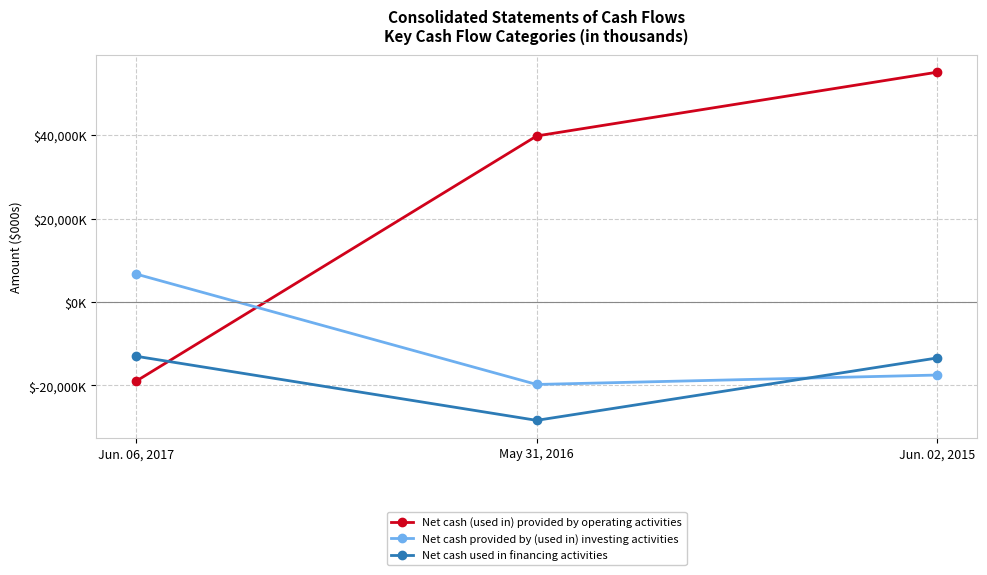

Reading left to right, what are all the values shown in this chart?

Net cash (used in) provided by operating activities: Jun. 06, 2017=-18934	May 31, 2016=39780	Jun. 02, 2015=55054
Net cash provided by (used in) investing activities: Jun. 06, 2017=6687	May 31, 2016=-19755	Jun. 02, 2015=-17497
Net cash used in financing activities: Jun. 06, 2017=-13003	May 31, 2016=-28352	Jun. 02, 2015=-13409